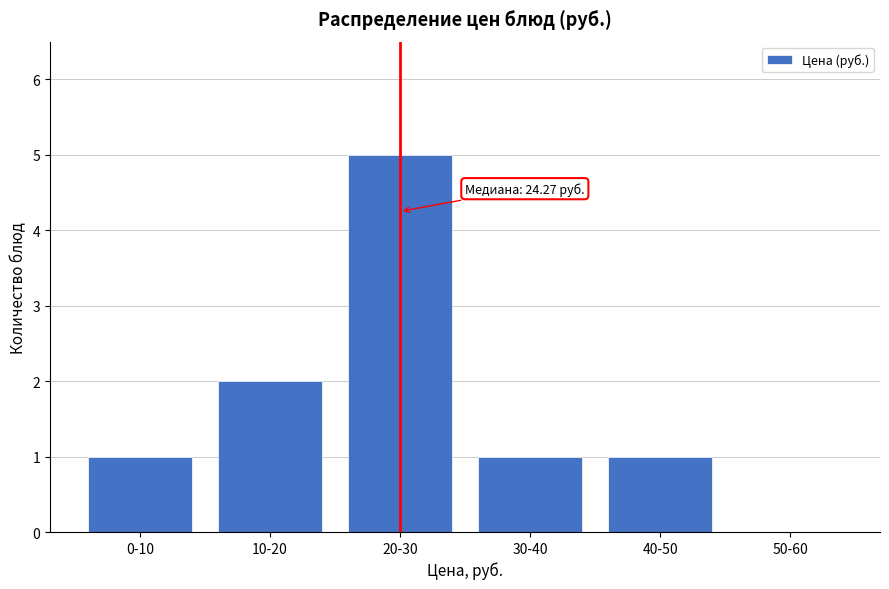

Reading left to right, list all the values displayed in this chart.

0-10=1	10-20=2	20-30=5	30-40=1	40-50=1	50-60=0